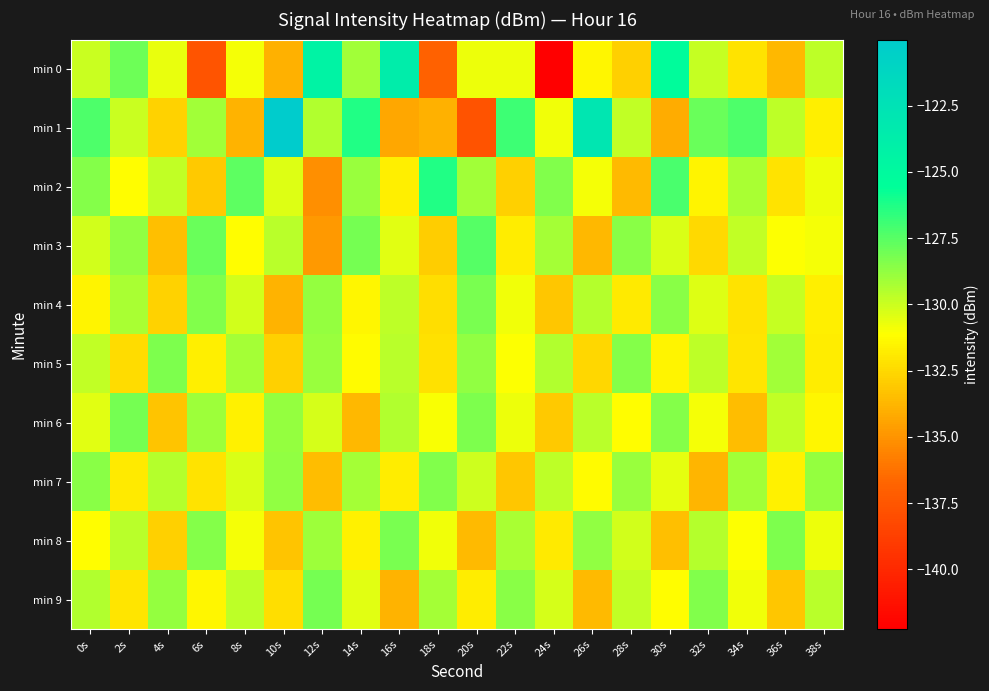

What is the spread (max minus min) of values at 12s?

10.9